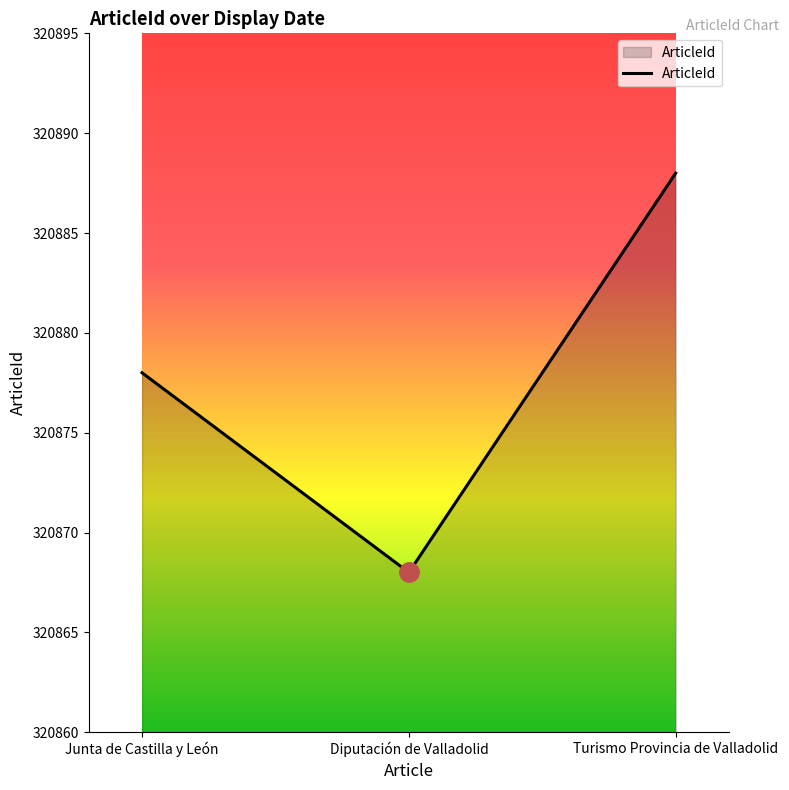

What is the change in value from Diputación de Valladolid to Turismo Provincia de Valladolid?

+20